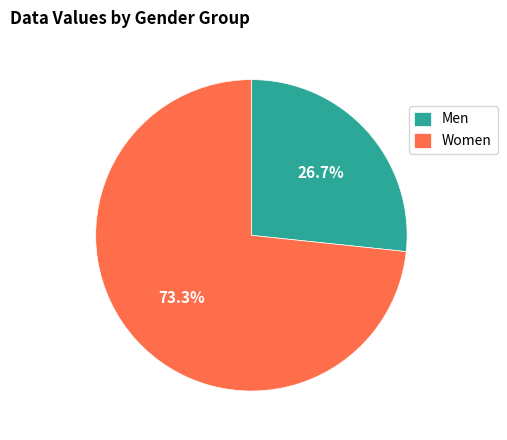

Does Women represent more than half of the total?

Yes